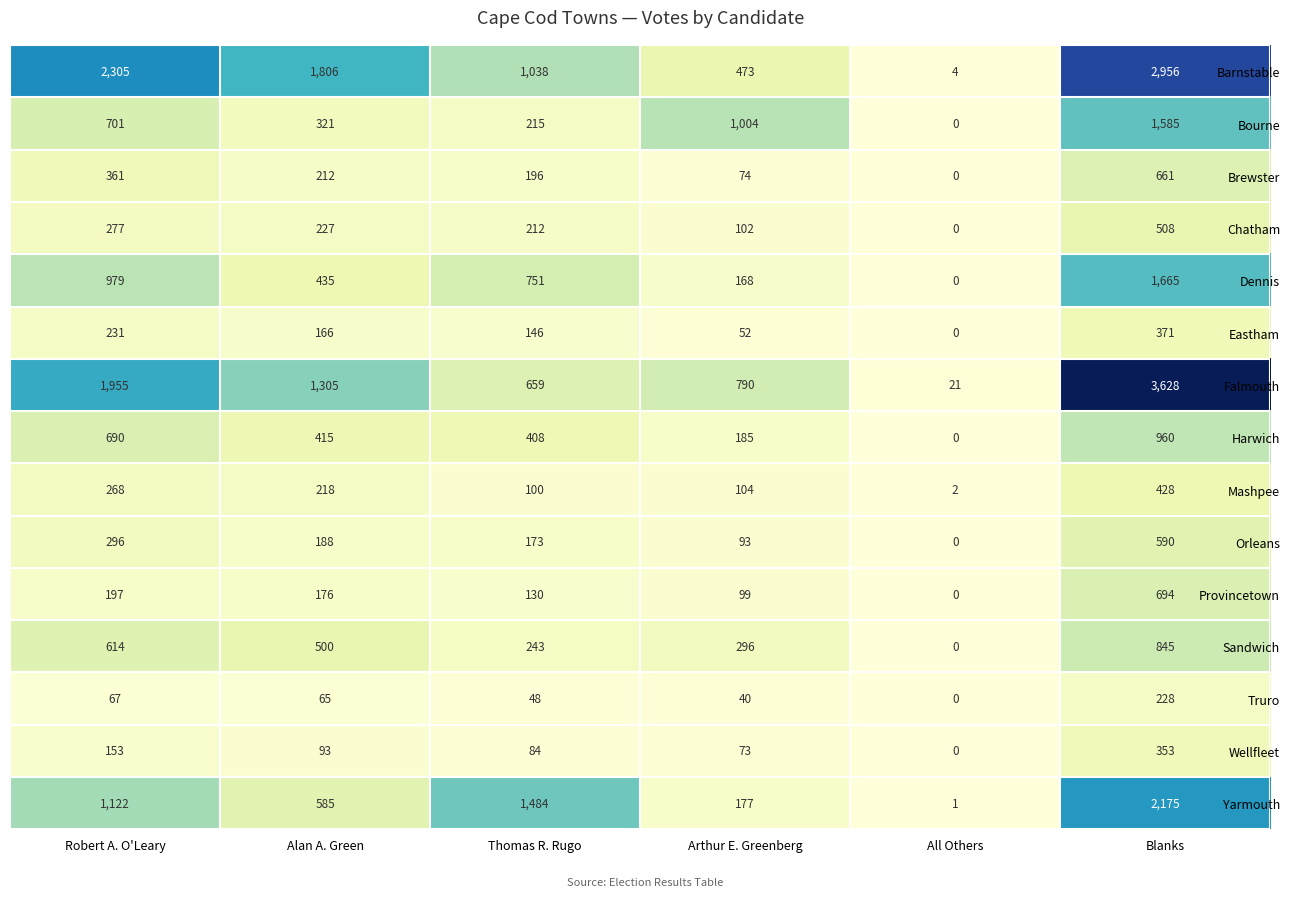

List the series in order of their peak value, highest first.

Falmouth, Barnstable, Yarmouth, Dennis, Bourne, Harwich, Sandwich, Provincetown, Brewster, Orleans, Chatham, Mashpee, Eastham, Wellfleet, Truro